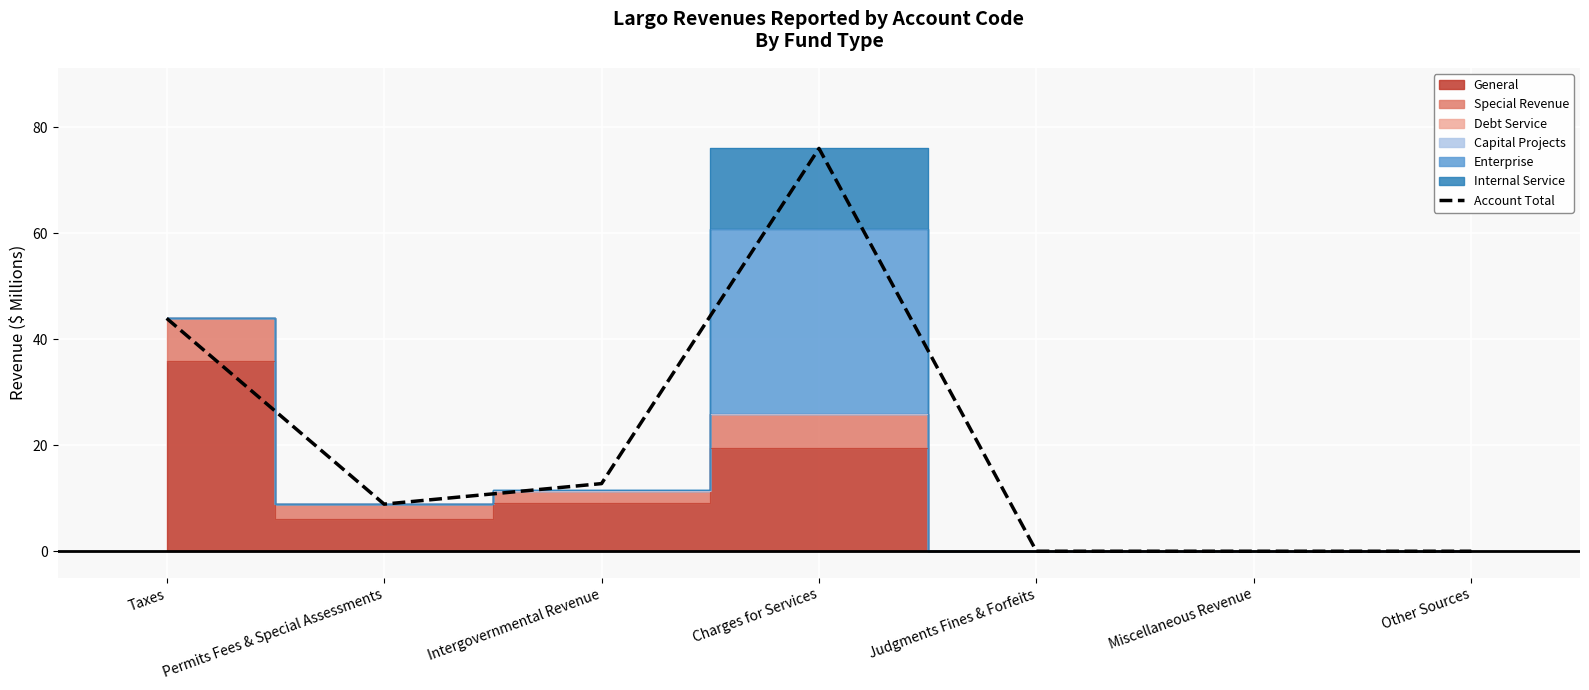

What is the approximate value of Account Total at Permits Fees & Special Assessments?

8.9